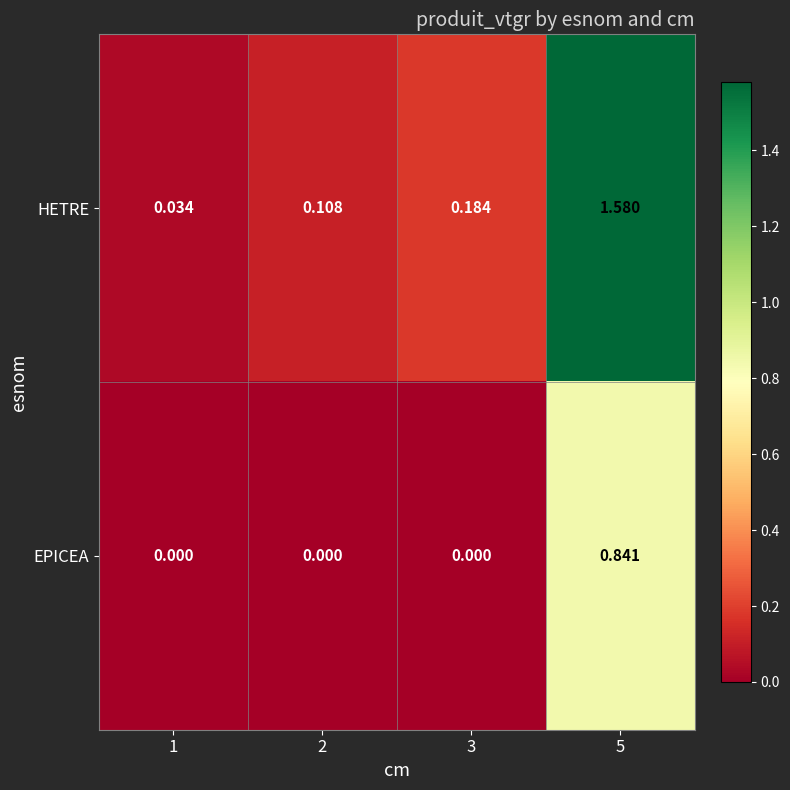

Which series changed the most between 3 and 5?

HETRE